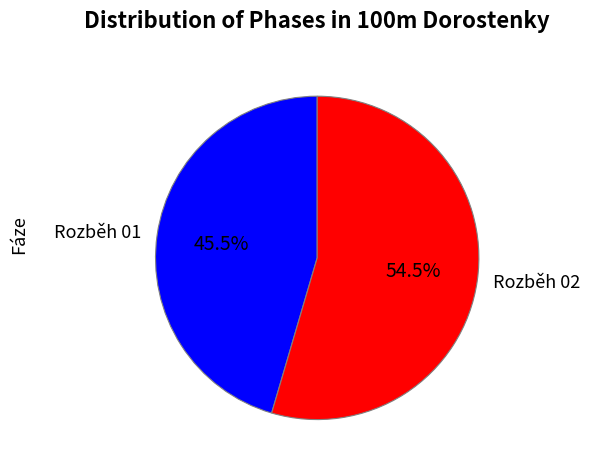

Rank the categories by value from lowest to highest.

Rozběh 01, Rozběh 02